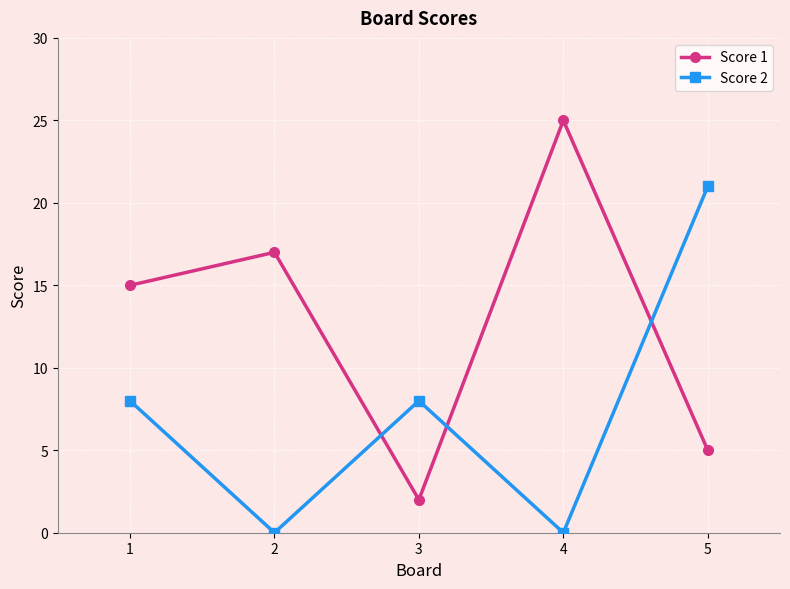

Rank the series by their average value, from lowest to highest.

Score 2, Score 1